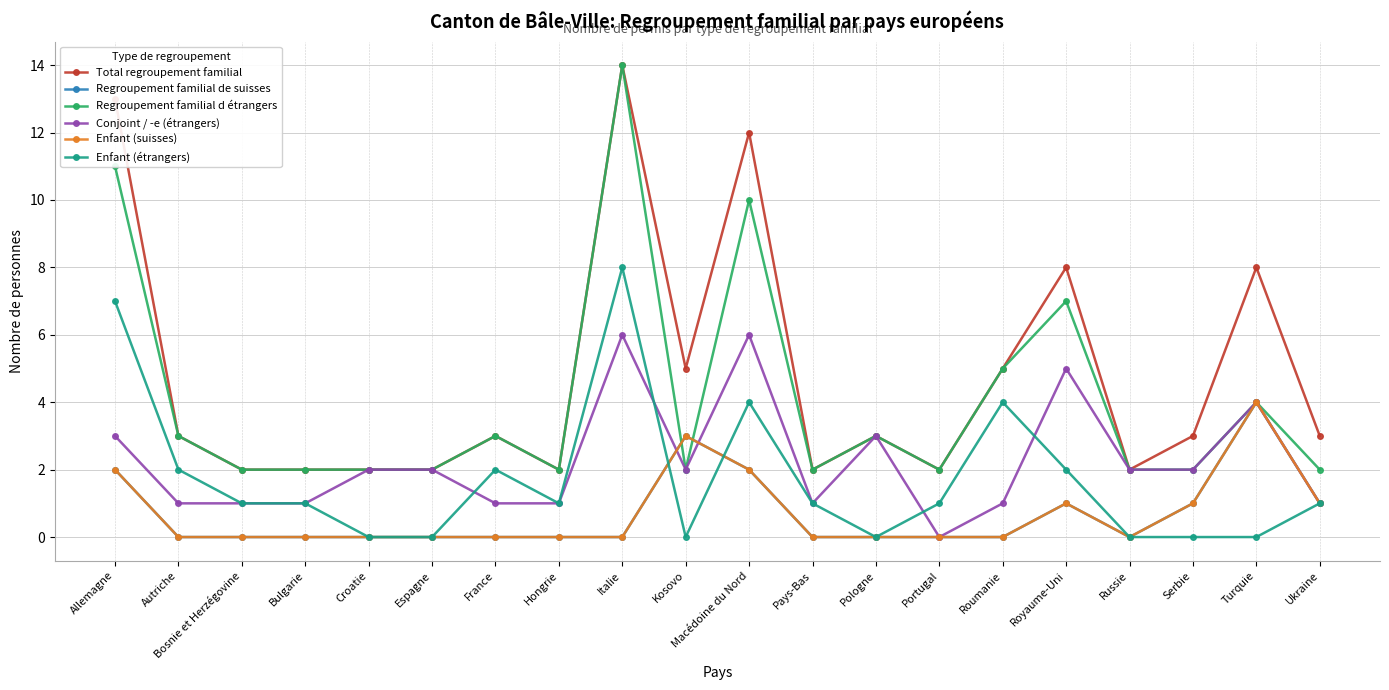

Reading left to right, transcribe all the data shown in this chart.

Total regroupement familial: Allemagne=13	Autriche=3	Bosnie et Herzégovine=2	Bulgarie=2	Croatie=2	Espagne=2	France=3	Hongrie=2	Italie=14	Kosovo=5	Macédoine du Nord=12	Pays-Bas=2	Pologne=3	Portugal=2	Roumanie=5	Royaume-Uni=8	Russie=2	Serbie=3	Turquie=8	Ukraine=3
Regroupement familial de suisses: Allemagne=2	Autriche=0	Bosnie et Herzégovine=0	Bulgarie=0	Croatie=0	Espagne=0	France=0	Hongrie=0	Italie=0	Kosovo=3	Macédoine du Nord=2	Pays-Bas=0	Pologne=0	Portugal=0	Roumanie=0	Royaume-Uni=1	Russie=0	Serbie=1	Turquie=4	Ukraine=1
Regroupement familial d étrangers: Allemagne=11	Autriche=3	Bosnie et Herzégovine=2	Bulgarie=2	Croatie=2	Espagne=2	France=3	Hongrie=2	Italie=14	Kosovo=2	Macédoine du Nord=10	Pays-Bas=2	Pologne=3	Portugal=2	Roumanie=5	Royaume-Uni=7	Russie=2	Serbie=2	Turquie=4	Ukraine=2
Conjoint / -e (étrangers): Allemagne=3	Autriche=1	Bosnie et Herzégovine=1	Bulgarie=1	Croatie=2	Espagne=2	France=1	Hongrie=1	Italie=6	Kosovo=2	Macédoine du Nord=6	Pays-Bas=1	Pologne=3	Portugal=0	Roumanie=1	Royaume-Uni=5	Russie=2	Serbie=2	Turquie=4	Ukraine=1
Enfant (suisses): Allemagne=2	Autriche=0	Bosnie et Herzégovine=0	Bulgarie=0	Croatie=0	Espagne=0	France=0	Hongrie=0	Italie=0	Kosovo=3	Macédoine du Nord=2	Pays-Bas=0	Pologne=0	Portugal=0	Roumanie=0	Royaume-Uni=1	Russie=0	Serbie=1	Turquie=4	Ukraine=1
Enfant (étrangers): Allemagne=7	Autriche=2	Bosnie et Herzégovine=1	Bulgarie=1	Croatie=0	Espagne=0	France=2	Hongrie=1	Italie=8	Kosovo=0	Macédoine du Nord=4	Pays-Bas=1	Pologne=0	Portugal=1	Roumanie=4	Royaume-Uni=2	Russie=0	Serbie=0	Turquie=0	Ukraine=1